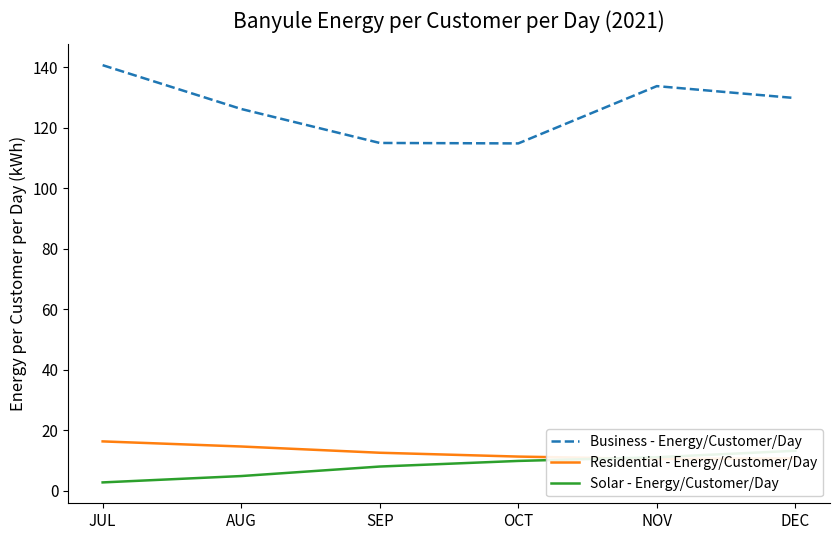

What is the total value across all series at OCT?

136.1